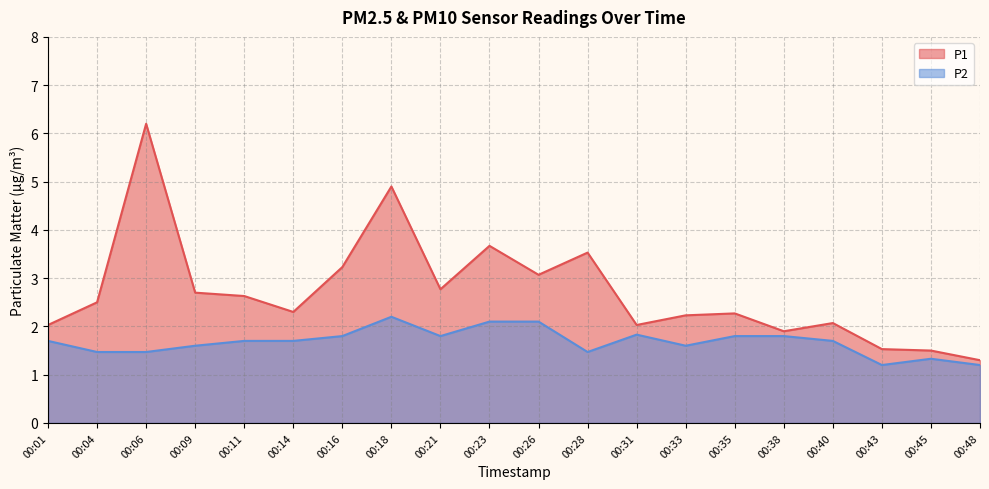

True or false: P1 has a value of 0.9 at 00:38.

False